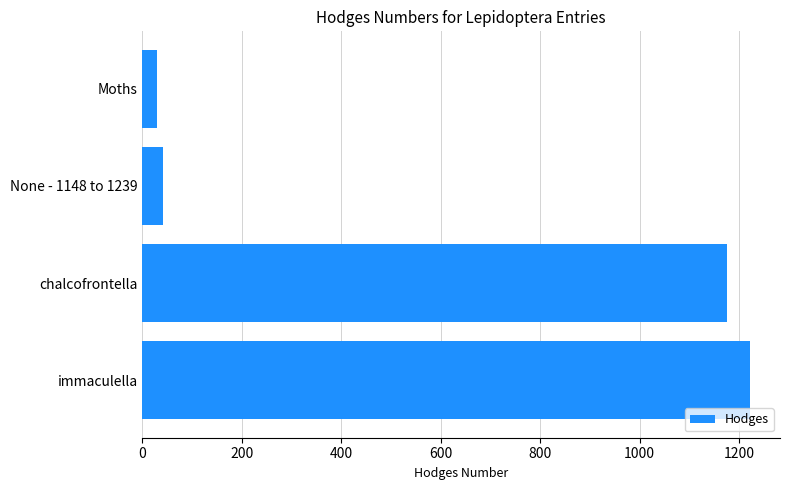

How many values are below 1175?

2